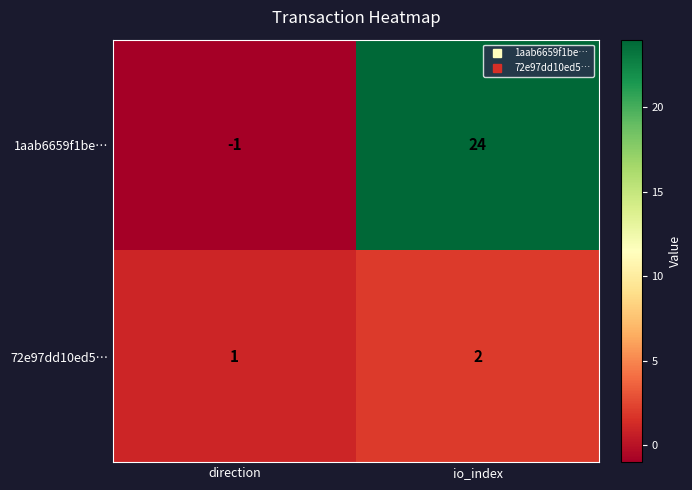

Where is 72e97dd10ed5… nearest to the value 1?

direction